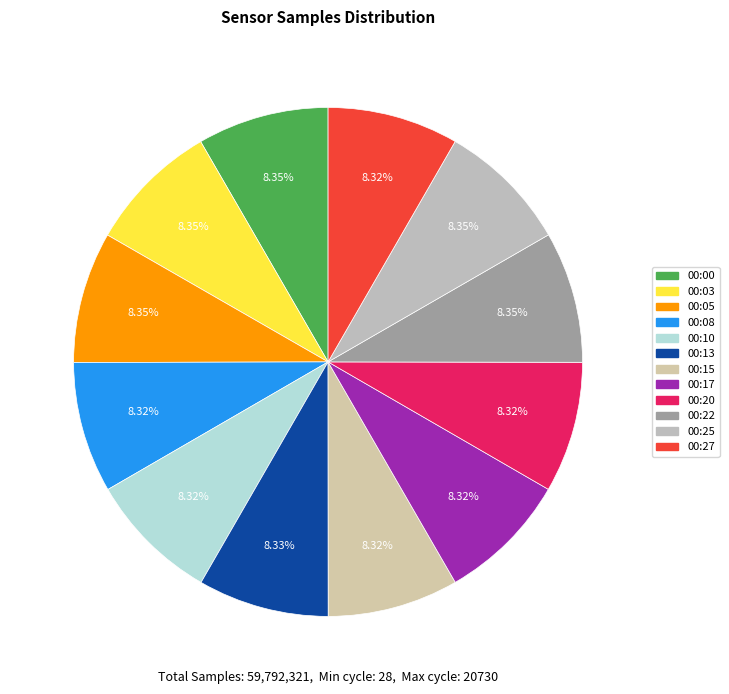

Is there a majority slice in this chart?

No